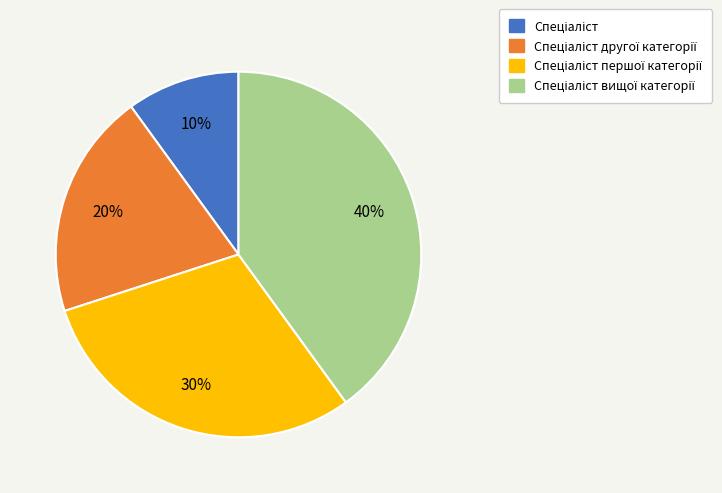

To the nearest percent, what is the difference between the largest and smallest slice percentages?

30%